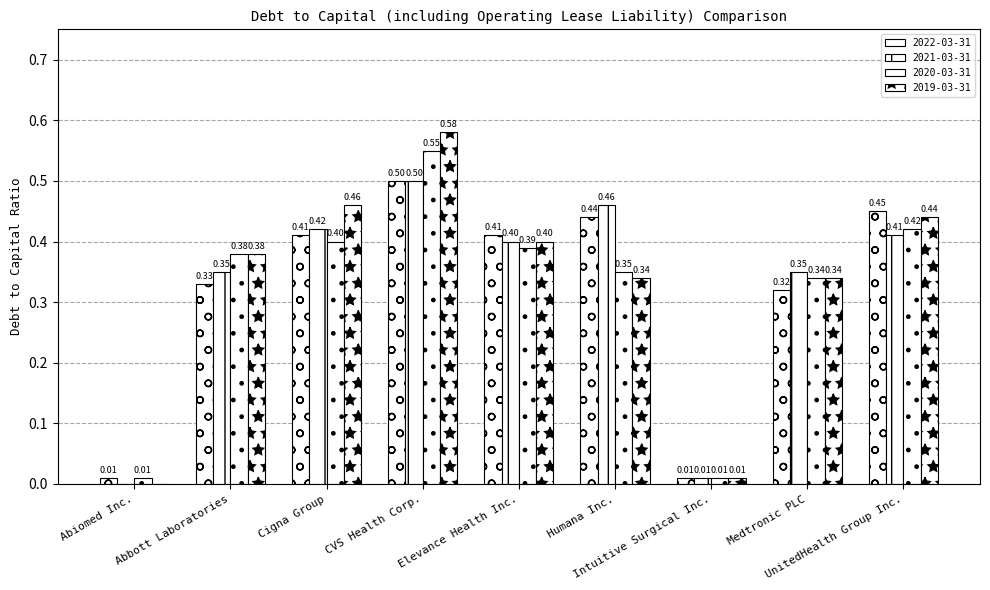

Count the number of data series in this chart.

4